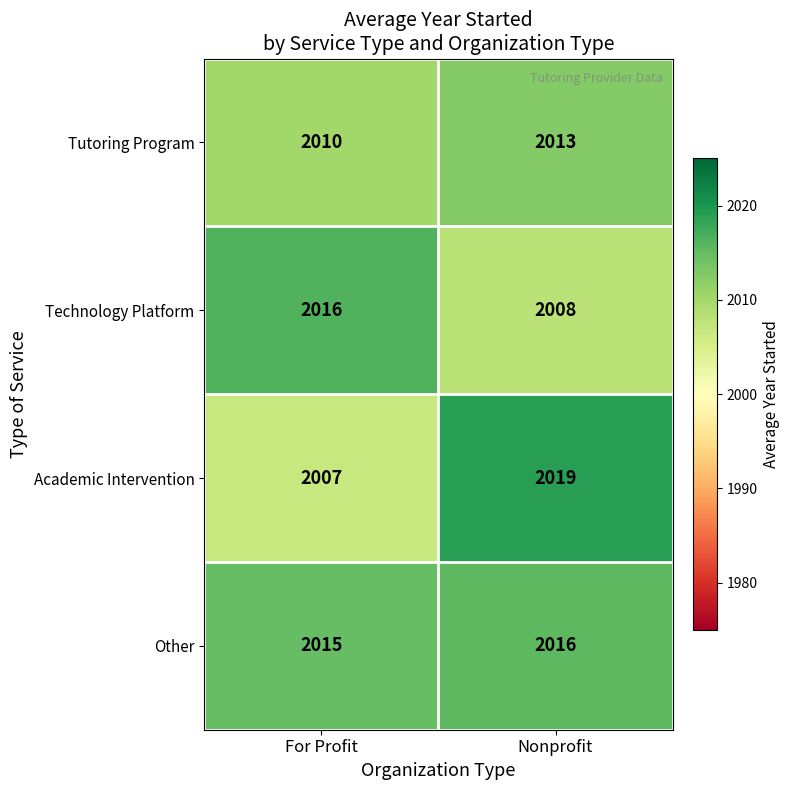

What is the spread (max minus min) of values at For Profit?

9